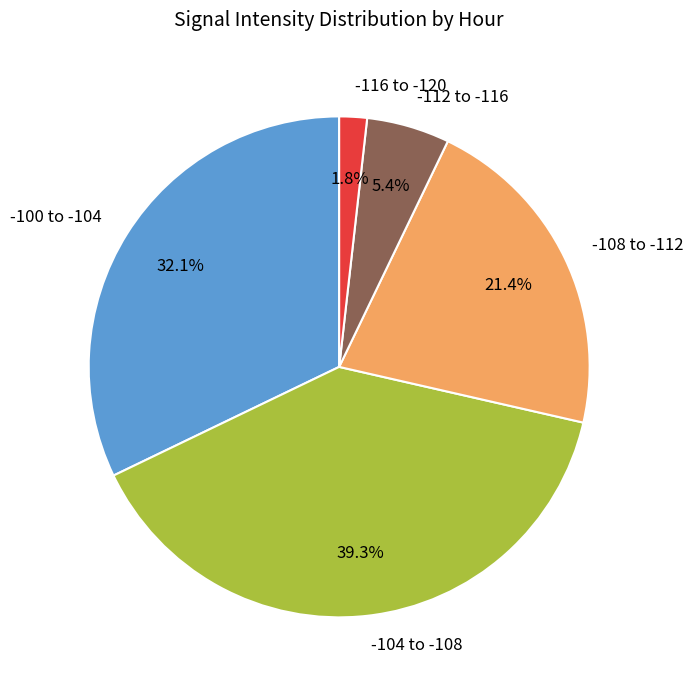

Between -100 to -104 and -116 to -120, which is larger?

-100 to -104